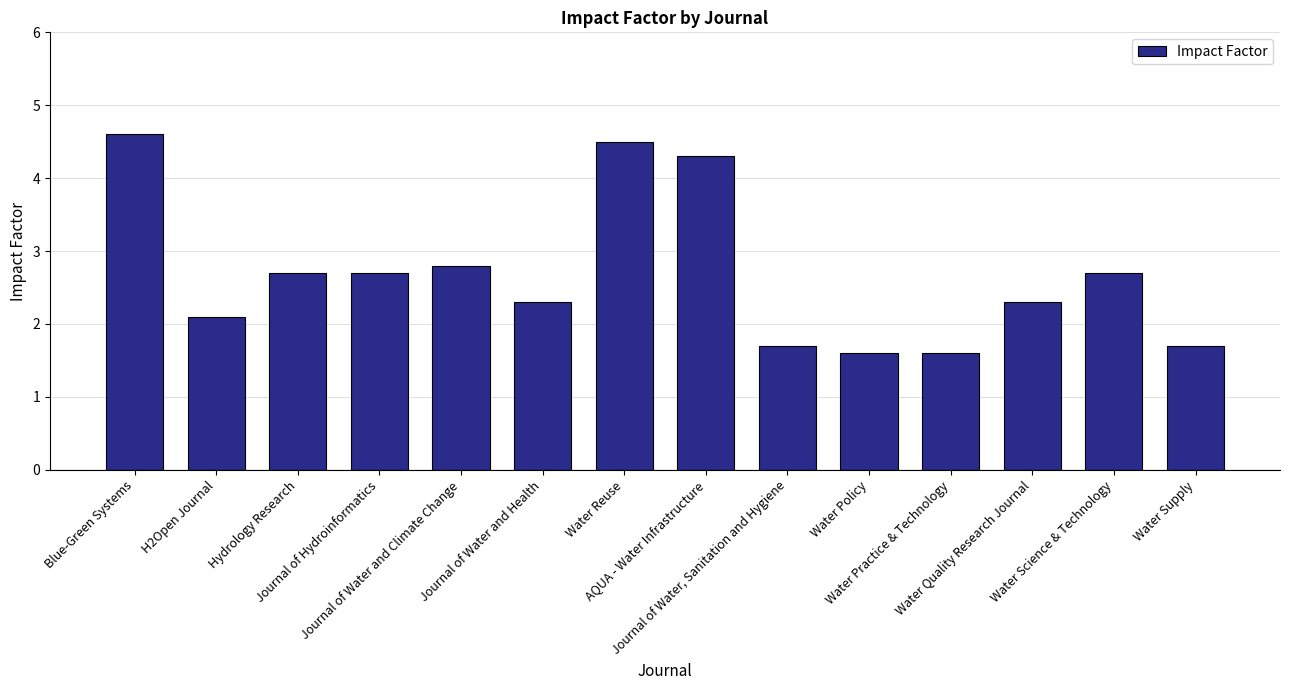

Which label corresponds to the largest value in the chart?

Blue-Green Systems